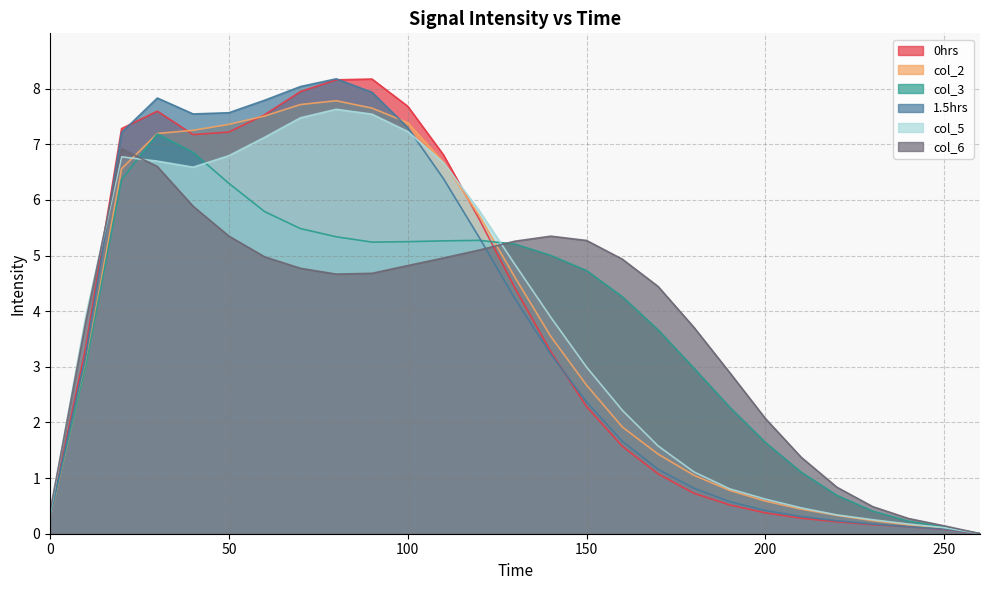

Rank the categories by col_2 value from highest to lowest.

80, 70, 90, 60, 100, 50, 40, 30, 110, 20, 120, 130, 140, 10, 150, 160, 170, 180, 190, 200, 210, 220, 0, 230, 240, 250, 260